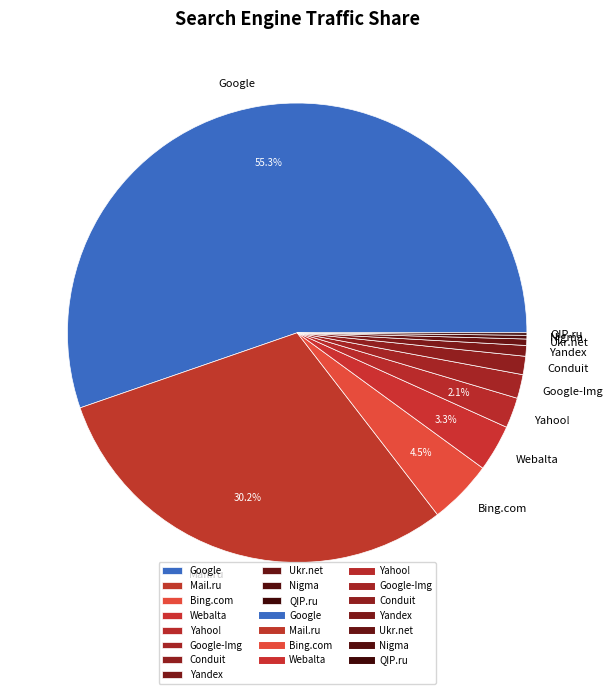

True or false: Mail.ru accounts for 30% of the total.

True